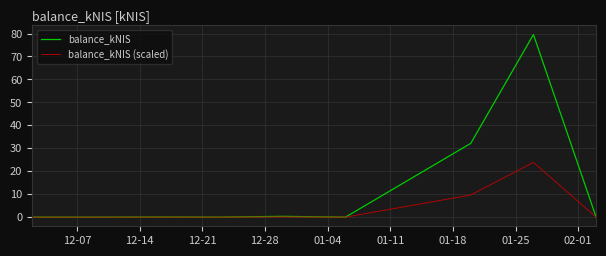

Rank the series by their maximum value, from highest to lowest.

balance_kNIS, balance_kNIS (scaled)